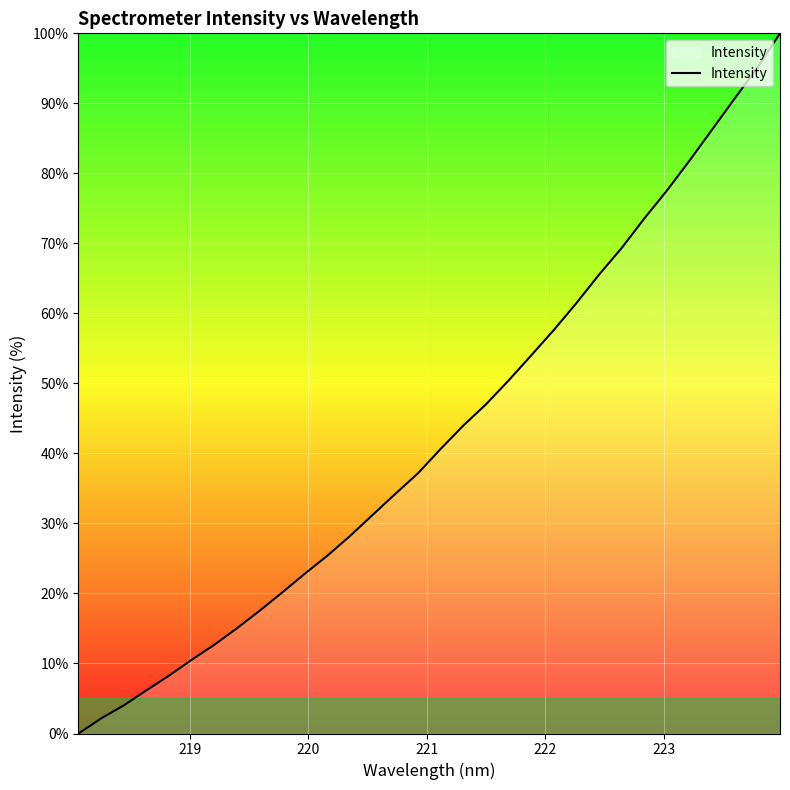

What is the greatest value displayed?

100.0